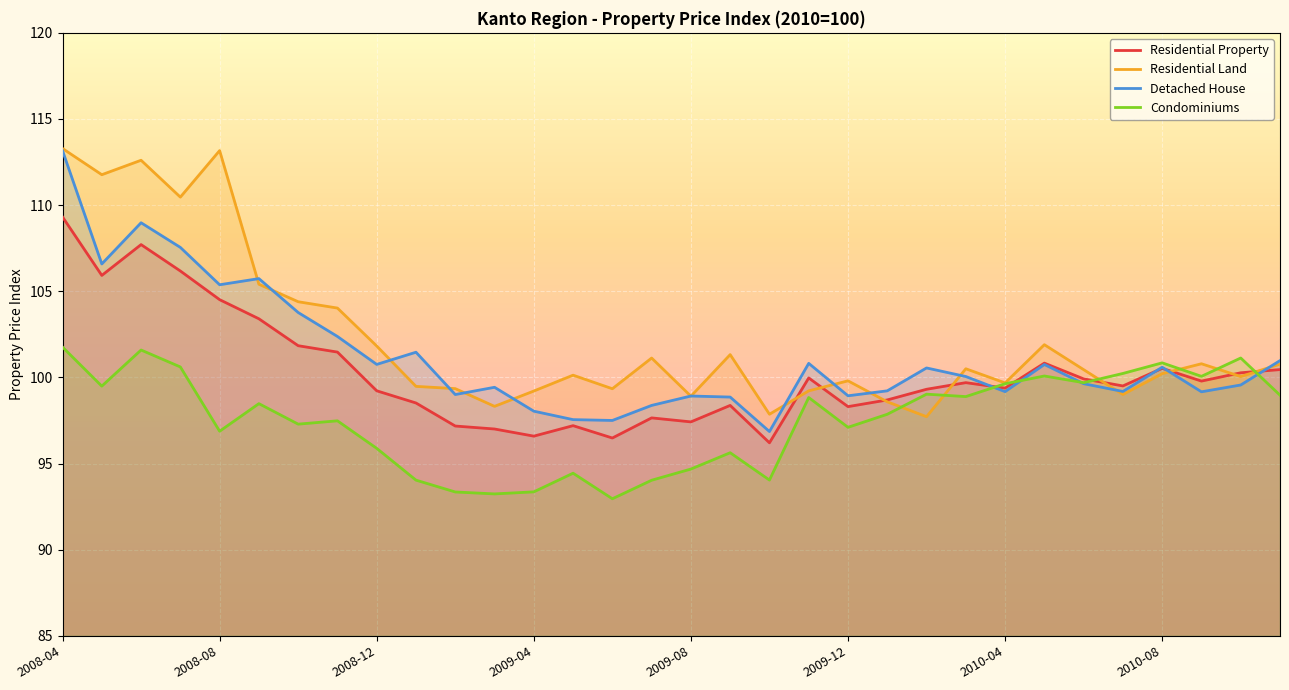

What are all the series names shown in the legend?

Residential Property, Residential Land, Detached House, Condominiums